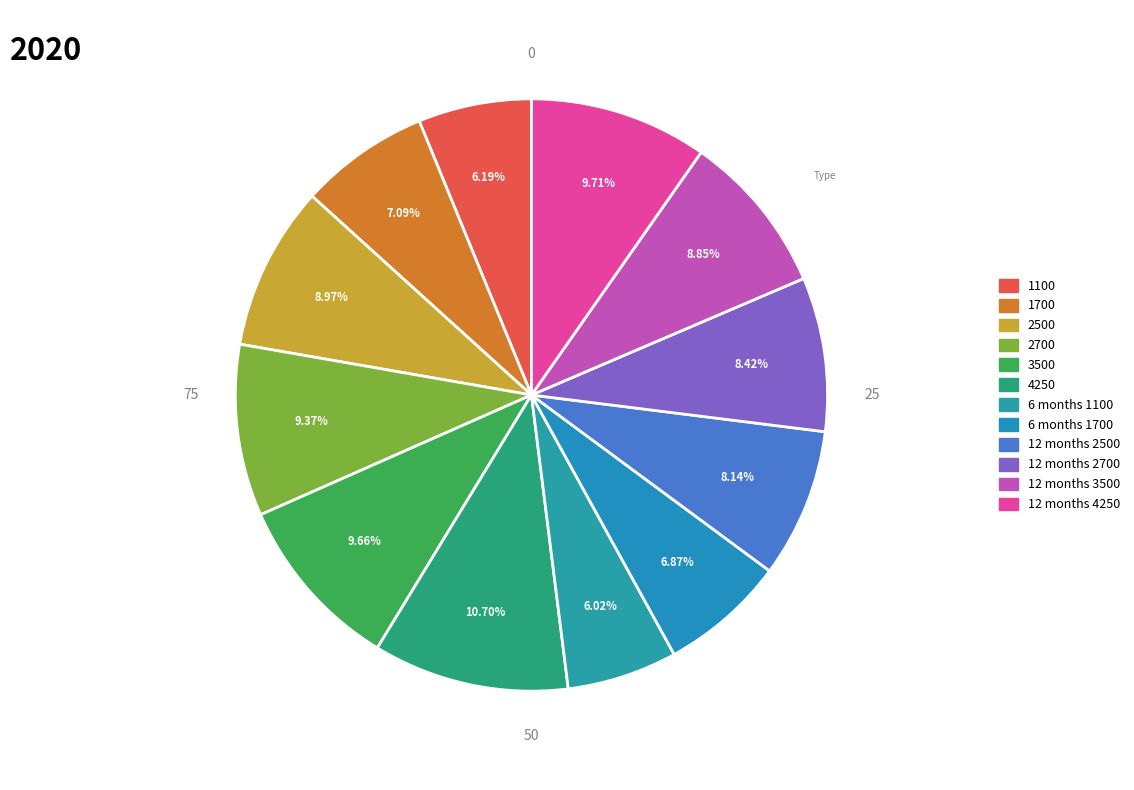

To the nearest percent, what percentage of the pie is 2500?

9%